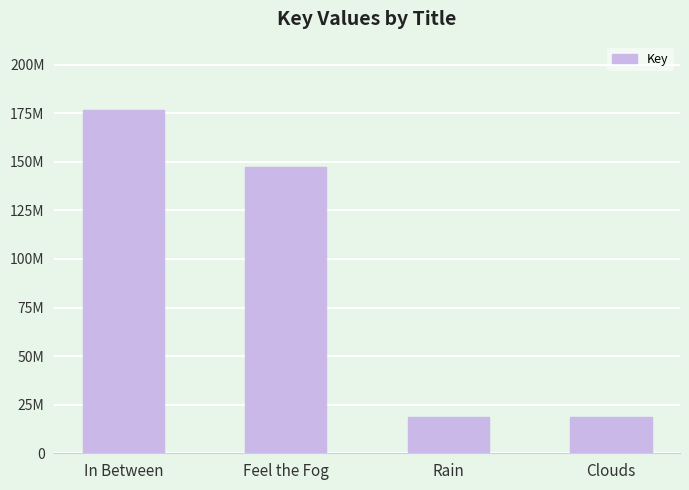

Does the chart contain any negative values?

No